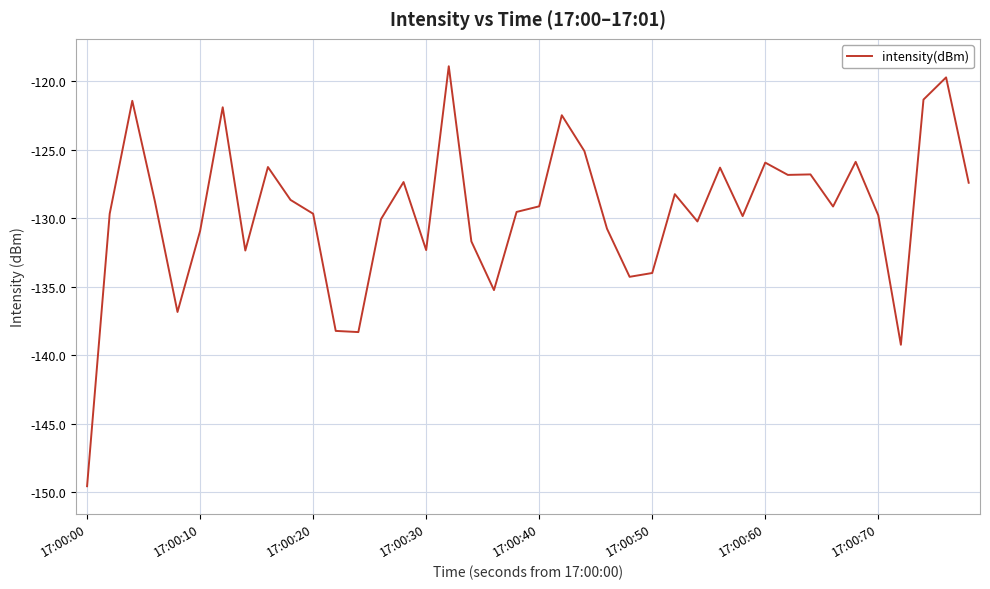

What is the difference between the maximum and minimum values?

30.7